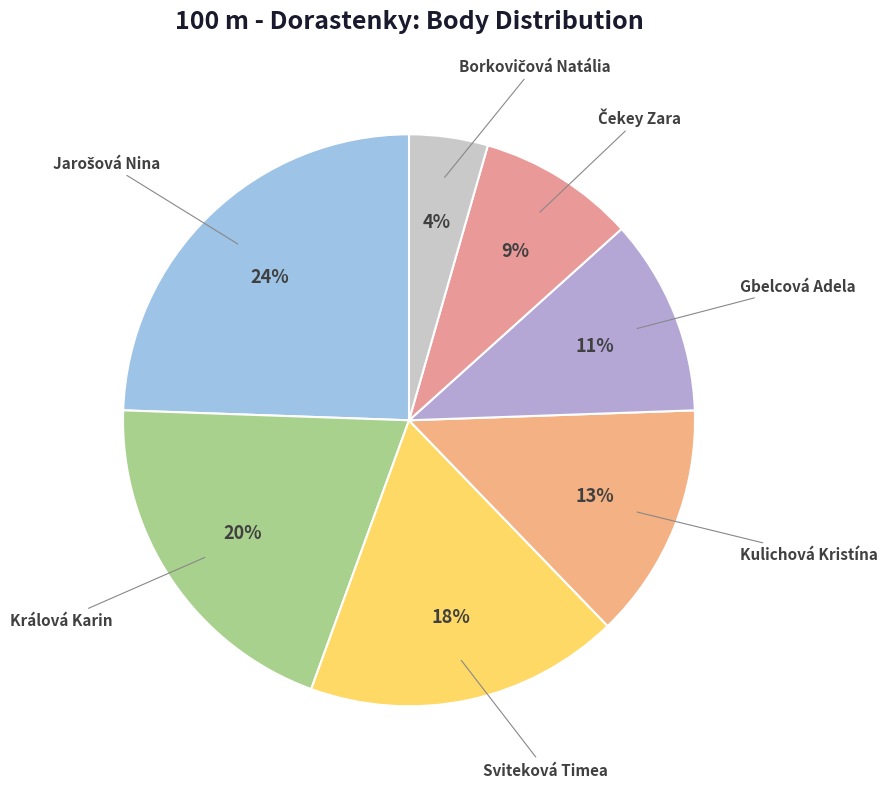

To the nearest percent, what percentage of the pie is Kulichová Kristína?

13%